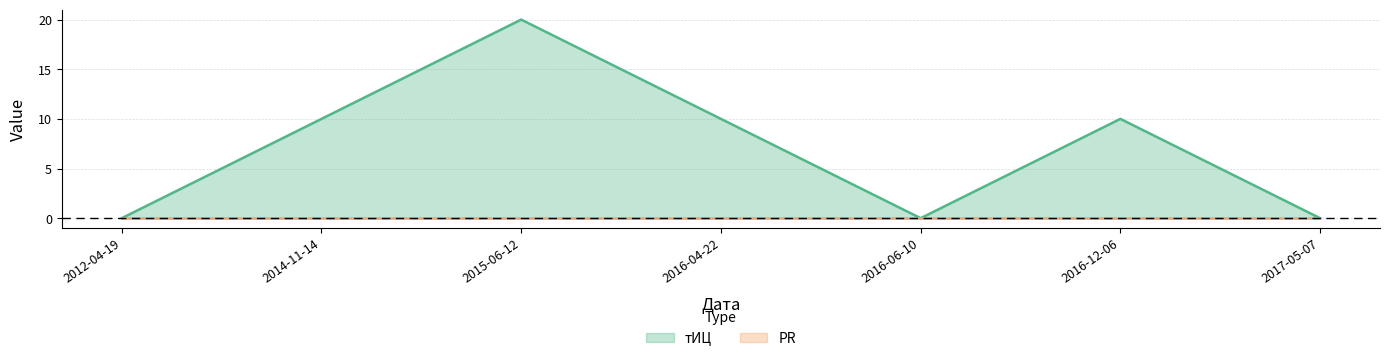

At which category does the chart reach its minimum across all series?

2012-04-19